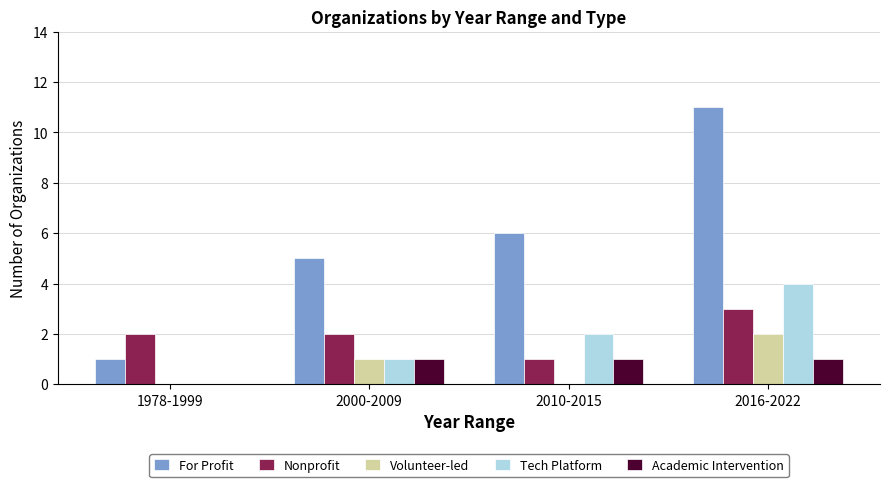

Read the Academic Intervention value at 2016-2022.

1